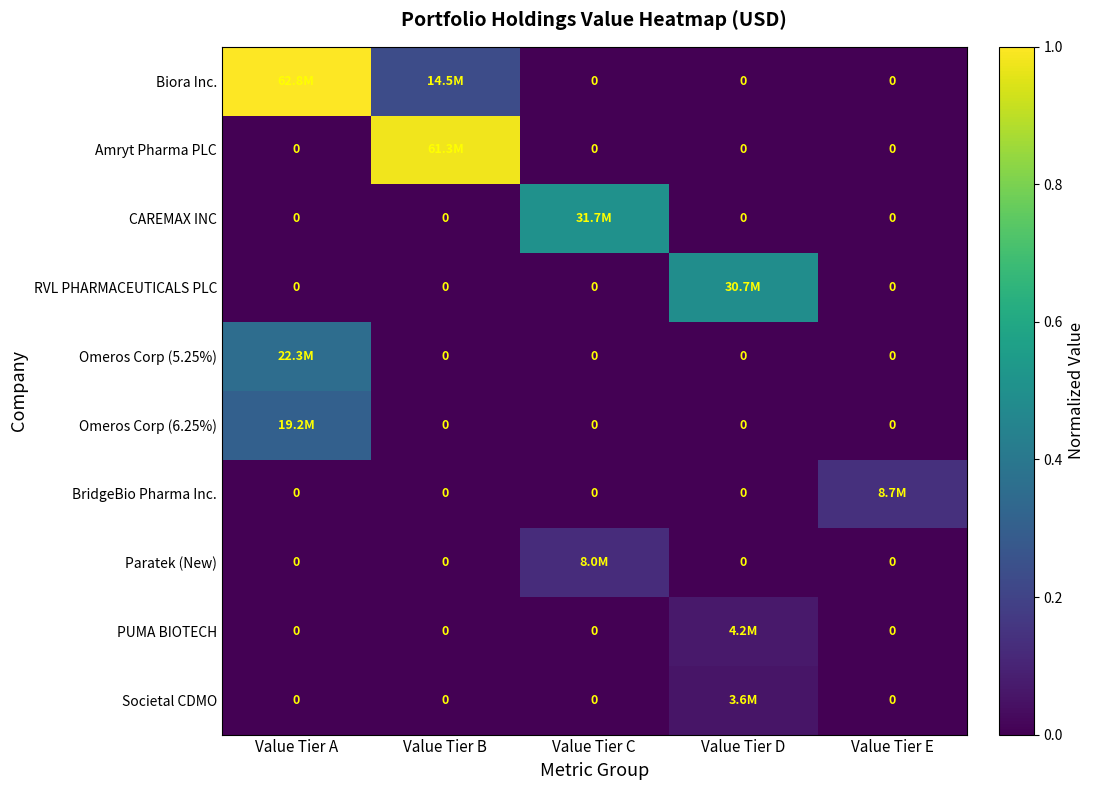

At which category does the chart reach its minimum across all series?

Value Tier C